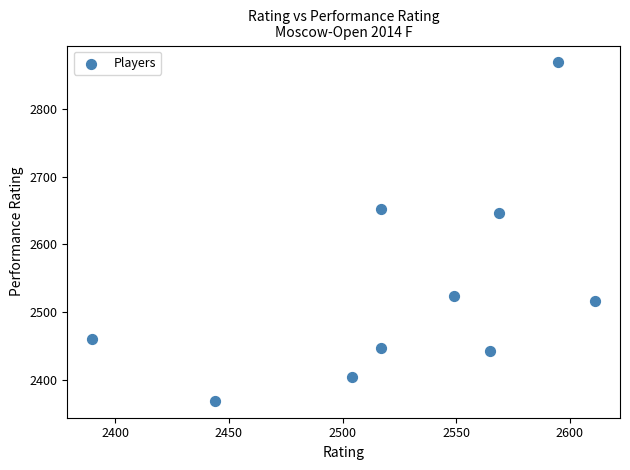

What Y value in the scatter plot is closest to 2619?

2646